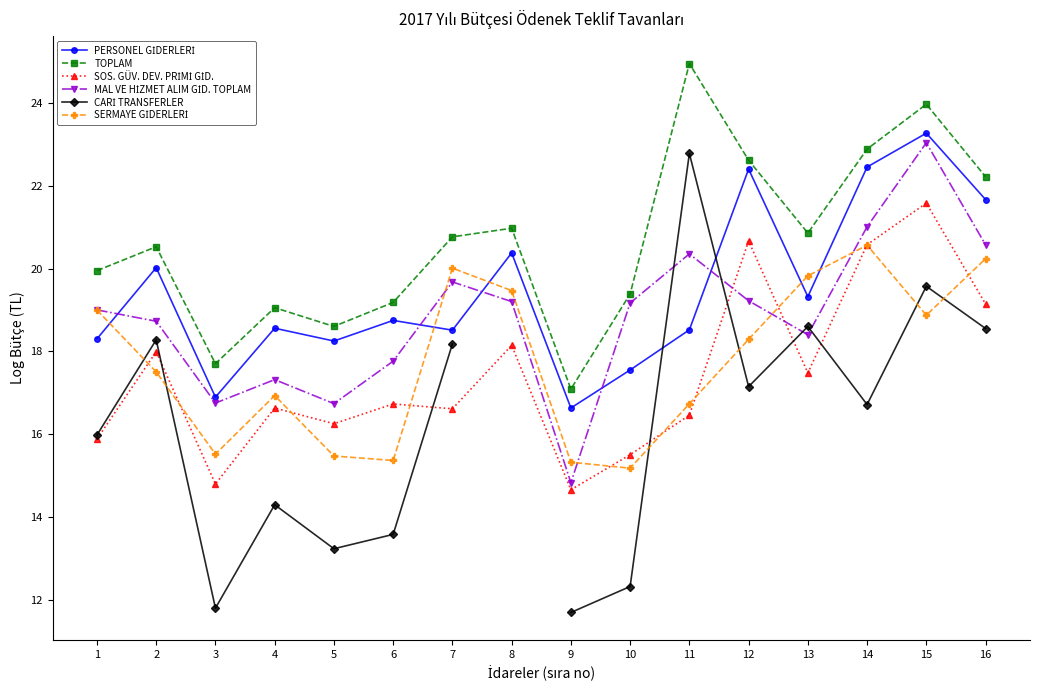

How many lines are shown in the chart?

6